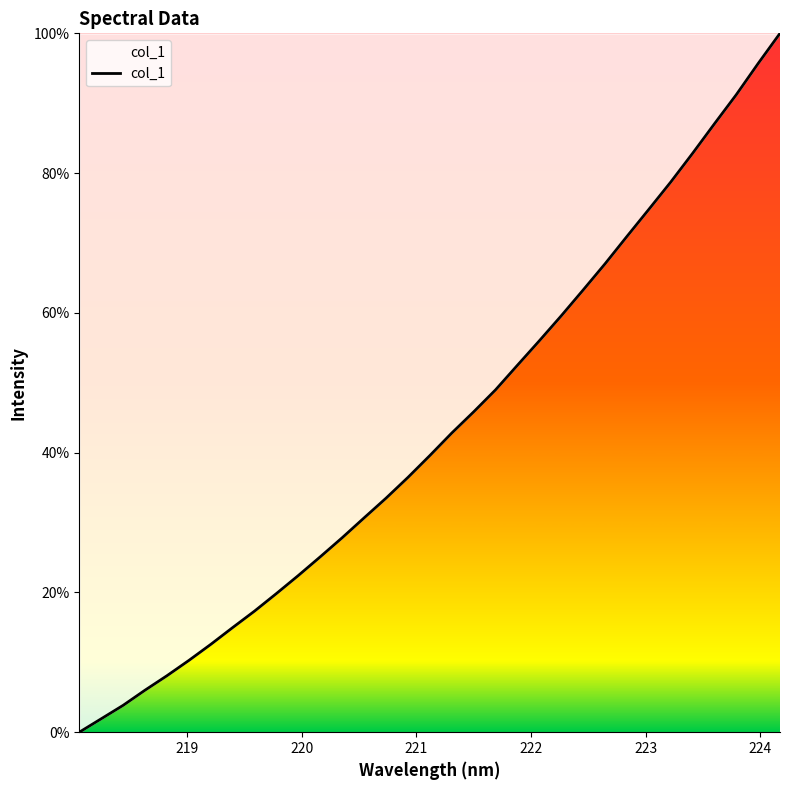

What is the maximum value shown in the chart?

100.0